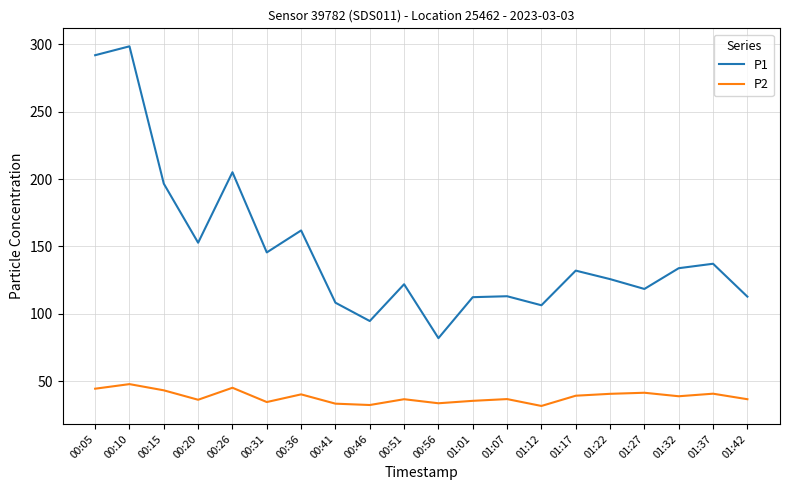

Where does the P2 series first go above 38?

00:05